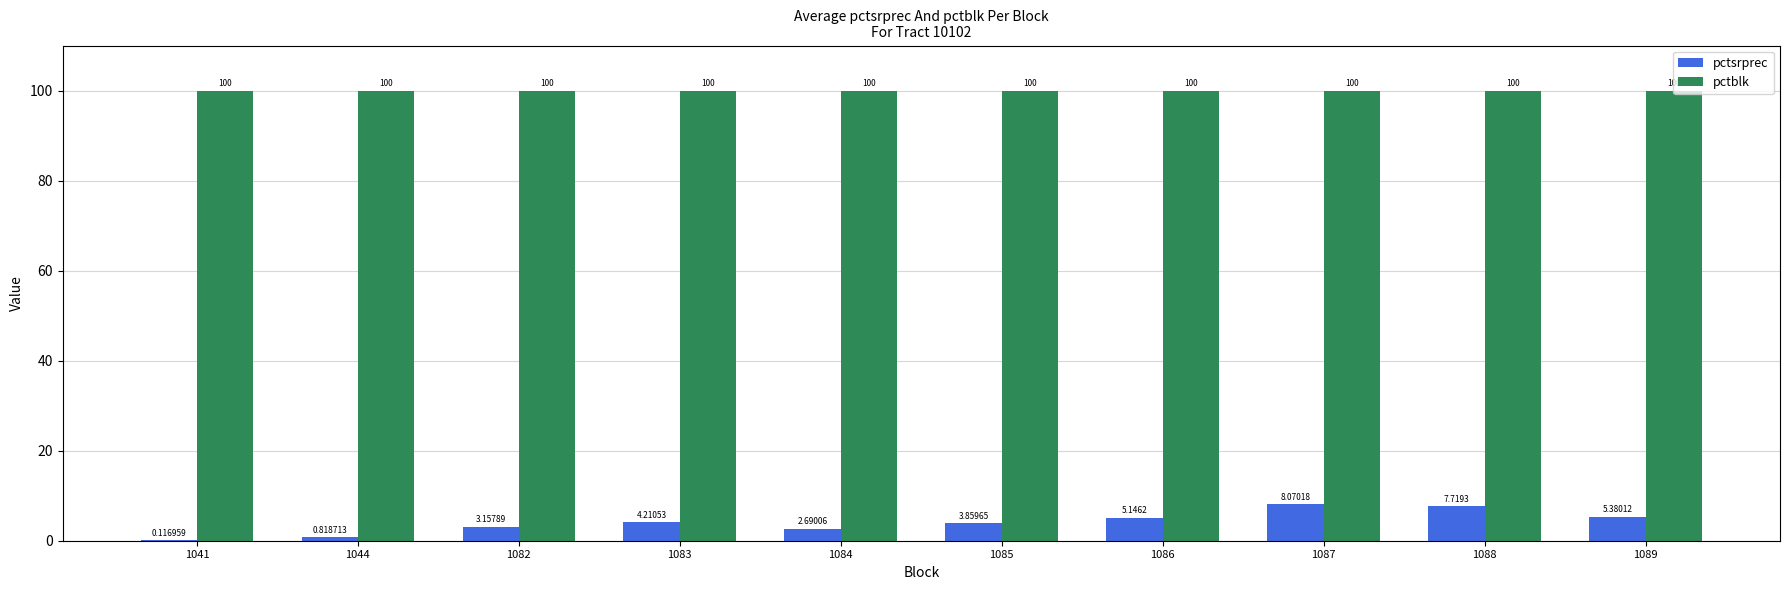

Is the value of pctsrprec at 1088 greater than the value of pctblk at 1041?

No